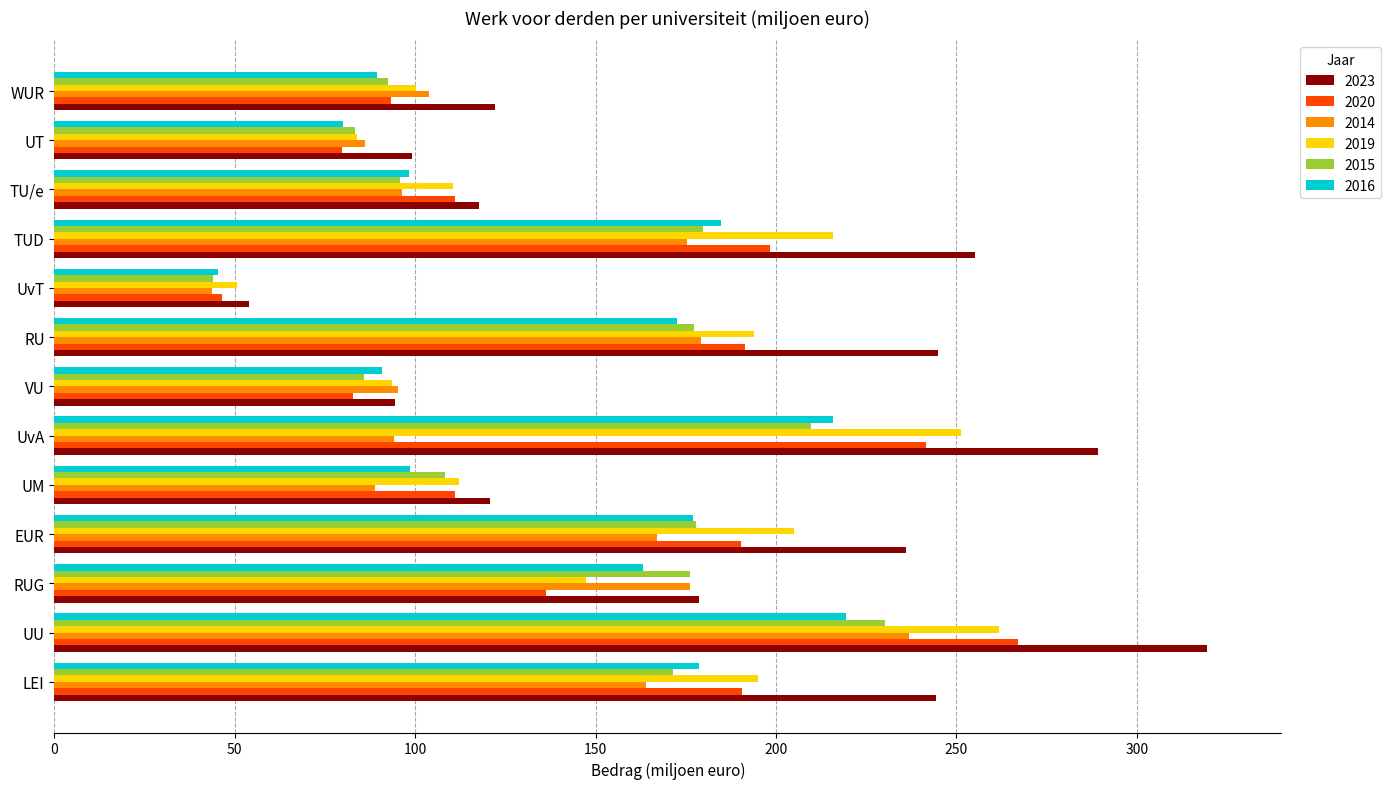

What are all the series names shown in the legend?

2023, 2020, 2014, 2019, 2015, 2016